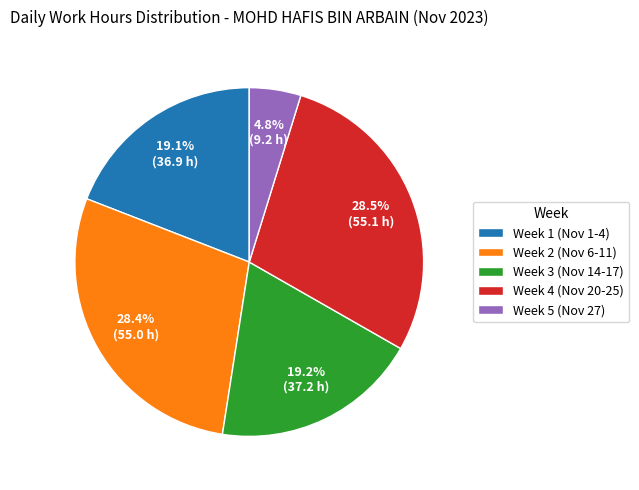

How many segments does this pie chart have?

5